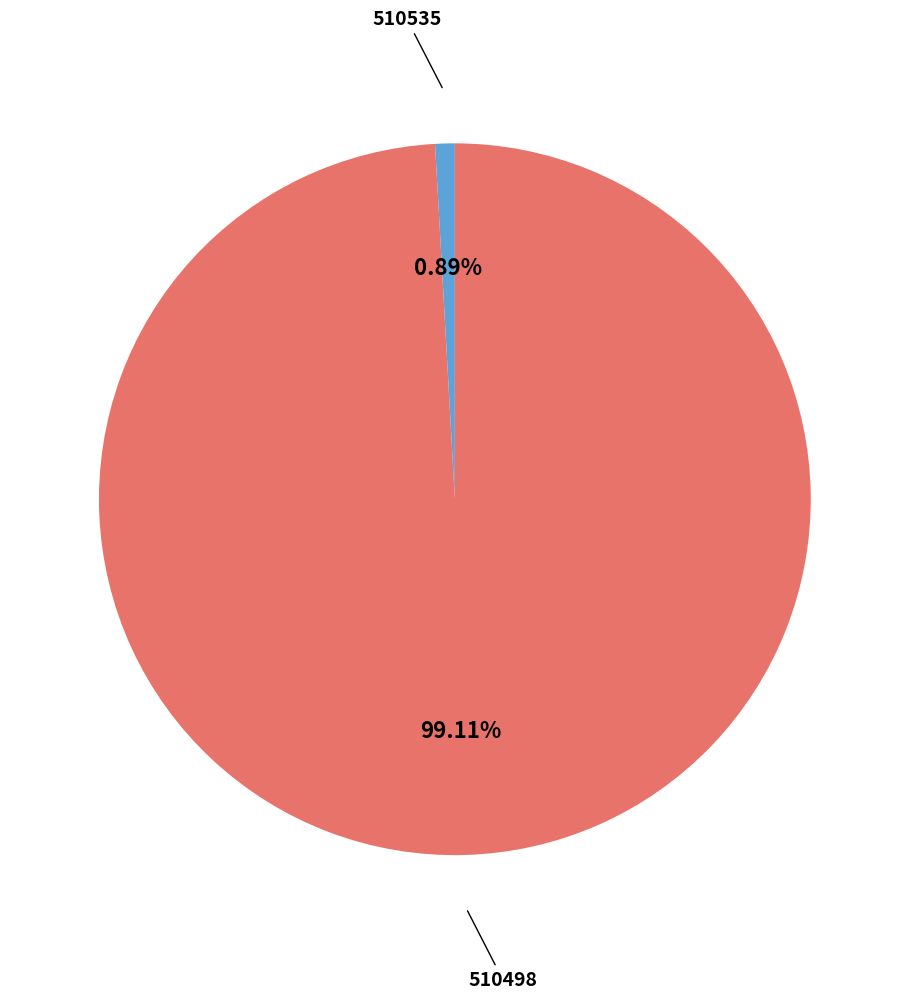

What is the majority slice?

510498